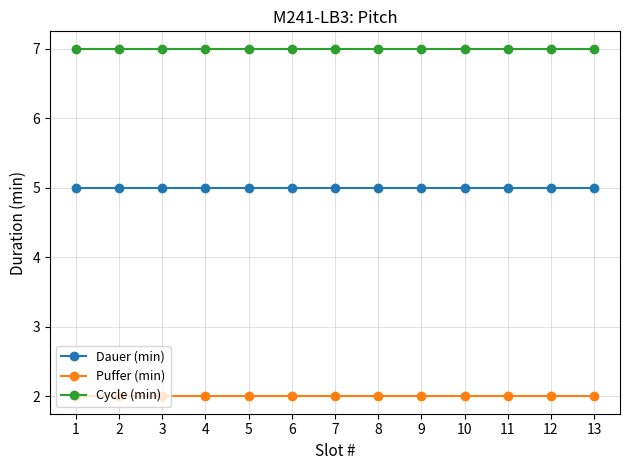

Reading left to right, transcribe all the data shown in this chart.

Dauer (min): 5	5	5	5	5	5	5	5	5	5	5	5	5
Puffer (min): 2	2	2	2	2	2	2	2	2	2	2	2	2
Cycle (min): 7	7	7	7	7	7	7	7	7	7	7	7	7